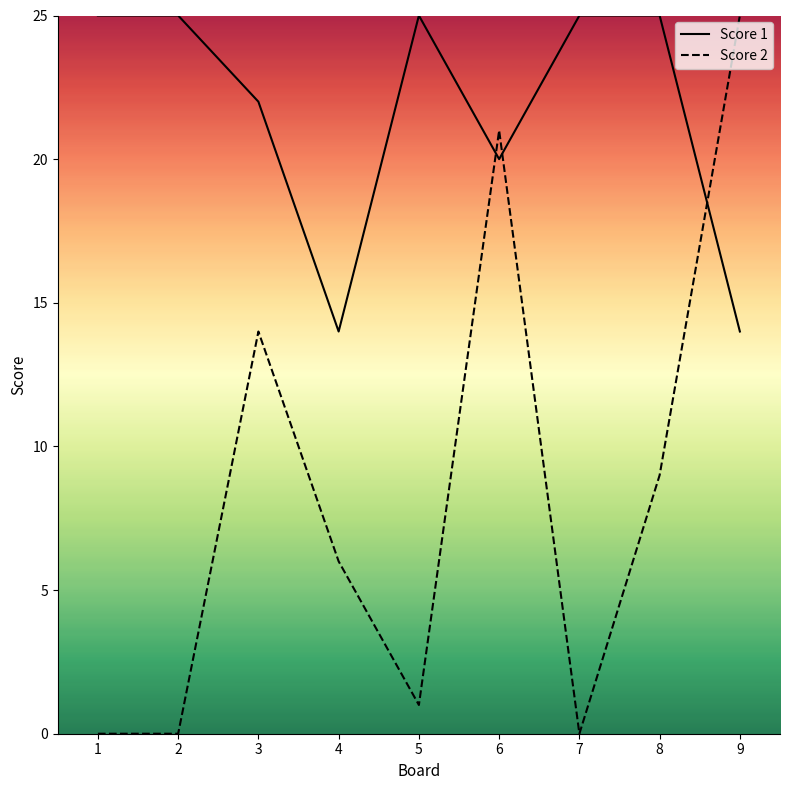

Reading left to right, transcribe all the data shown in this chart.

Score 1: 1=25	2=25	3=22	4=14	5=25	6=20	7=25	8=25	9=14
Score 2: 1=0	2=0	3=14	4=6	5=1	6=21	7=0	8=9	9=25